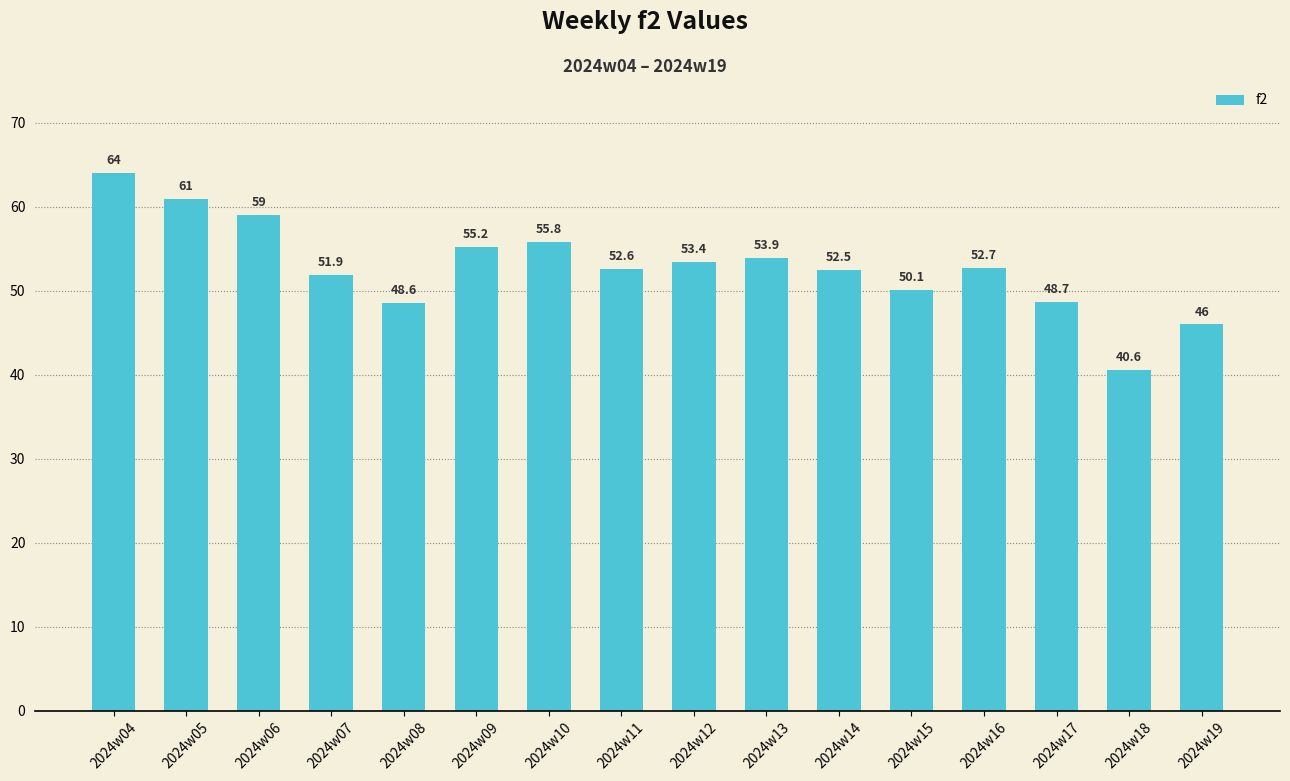

At which label is the value closest to 52?

2024w07